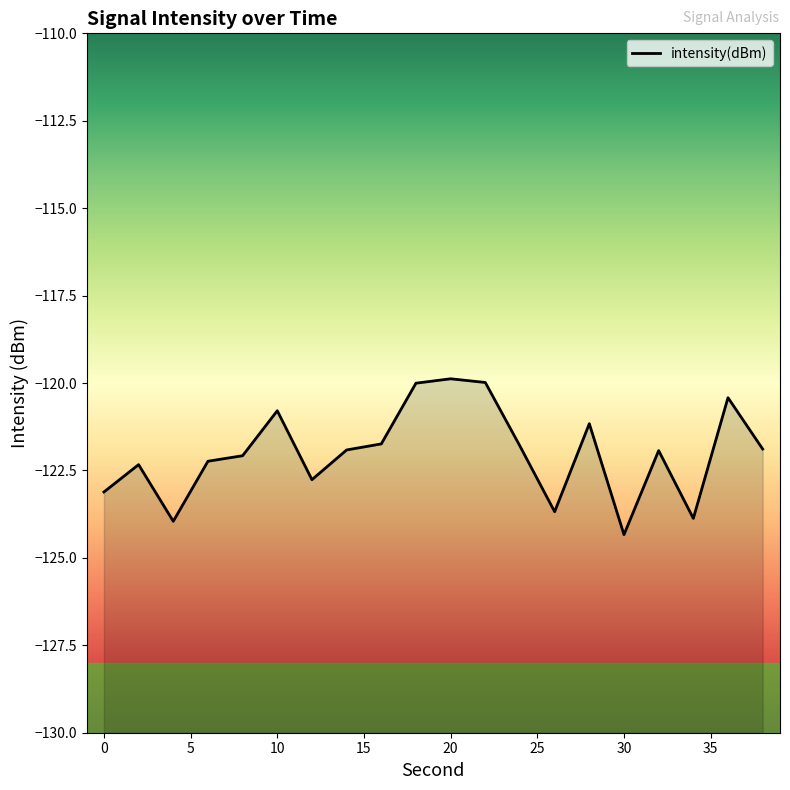

How many points are higher than both their immediate neighbors (excluding endpoints)?

6